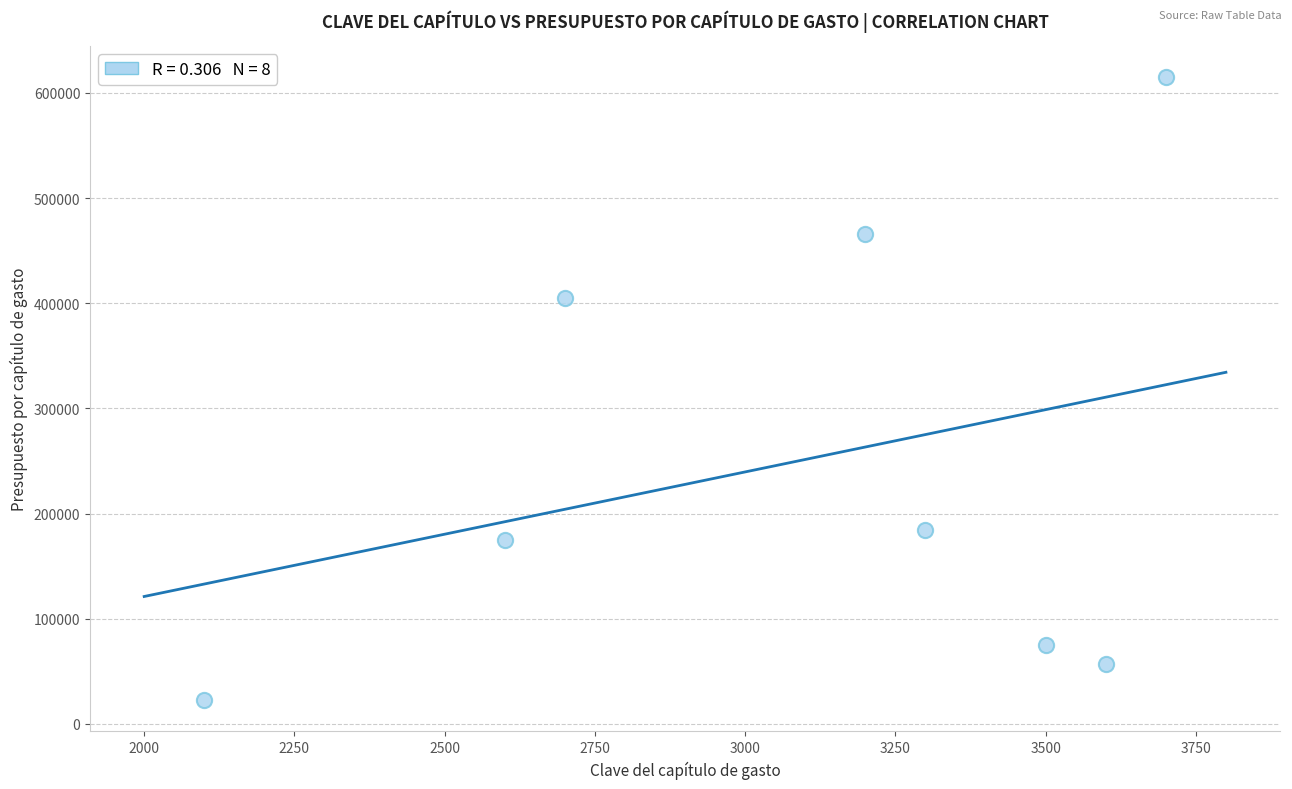

What Y value in the scatter plot is closest to 318750?

405000